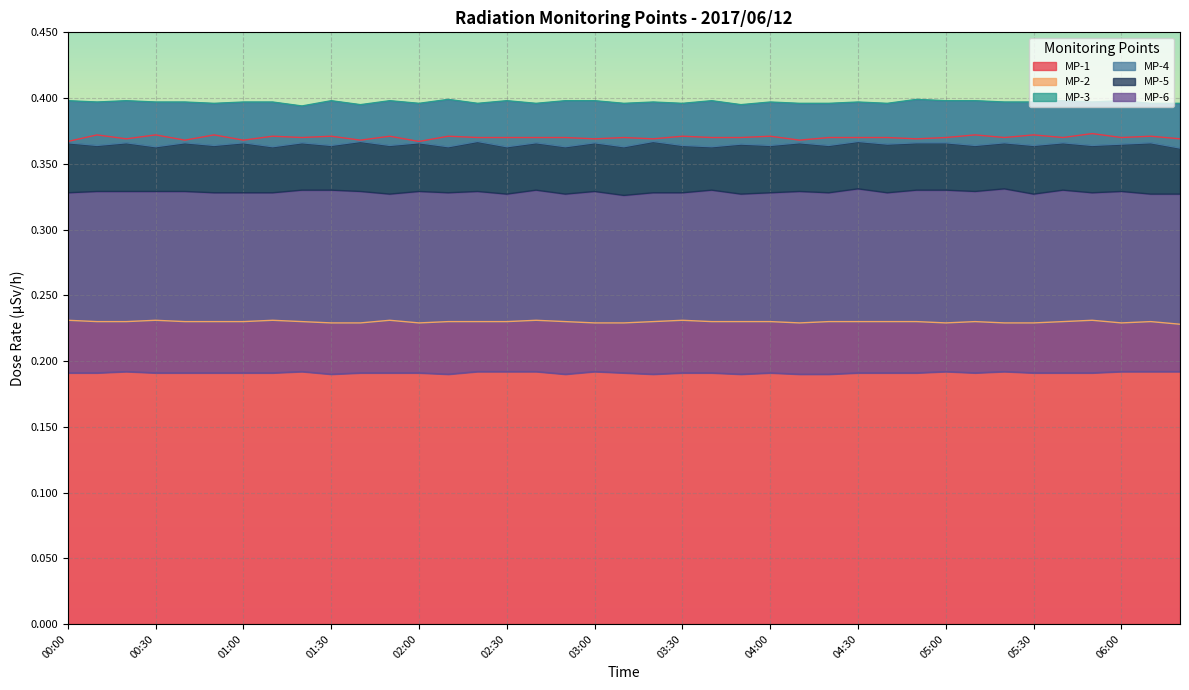

Is it true that MP-4 equals 0.4 at 02:50?

True